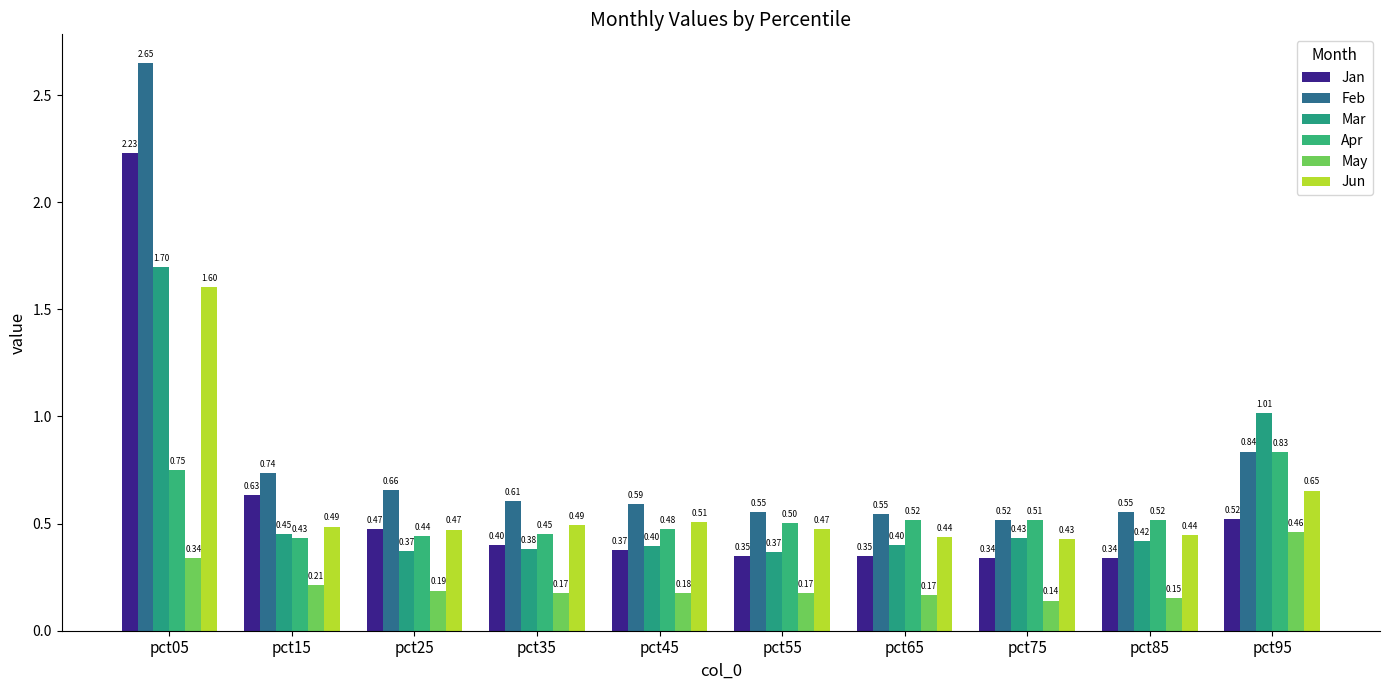

Where is Mar nearest to the value 1?

pct95